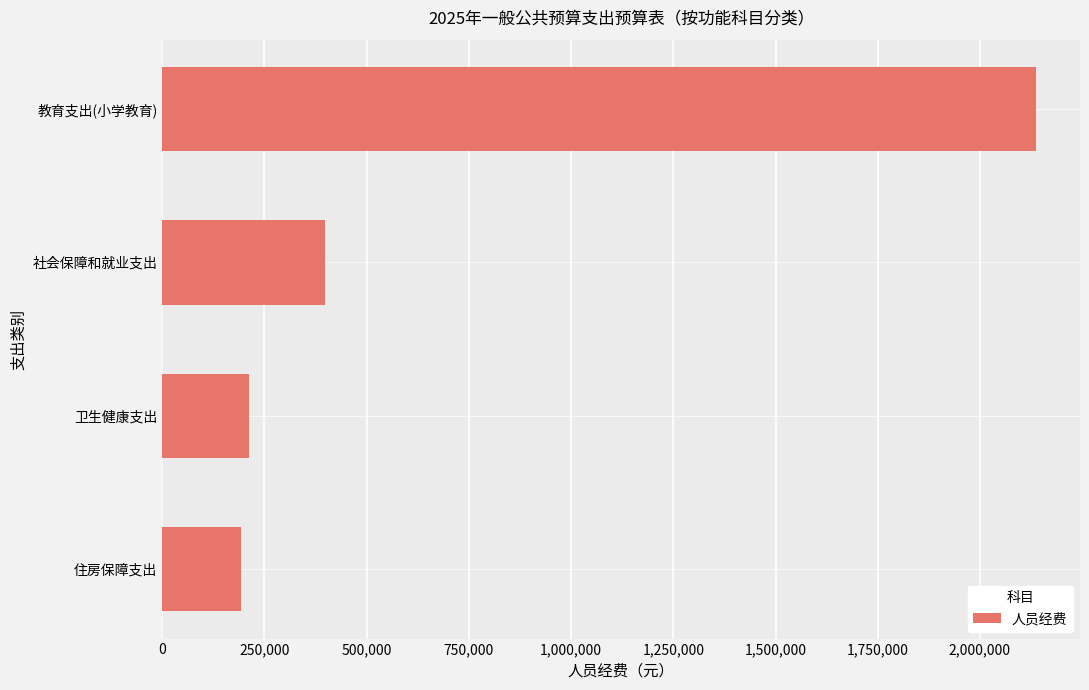

Reading top to bottom, extract all data points from this chart.

教育支出(小学教育)=2137877	社会保障和就业支出=398856	卫生健康支出=212856	住房保障支出=192912